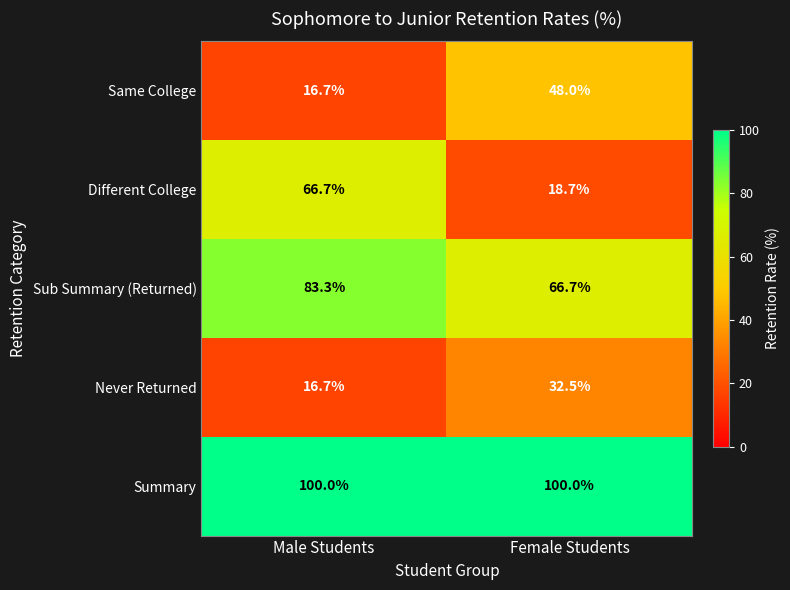

What is the sum of the Never Returned values at Male Students and Female Students?

49.2